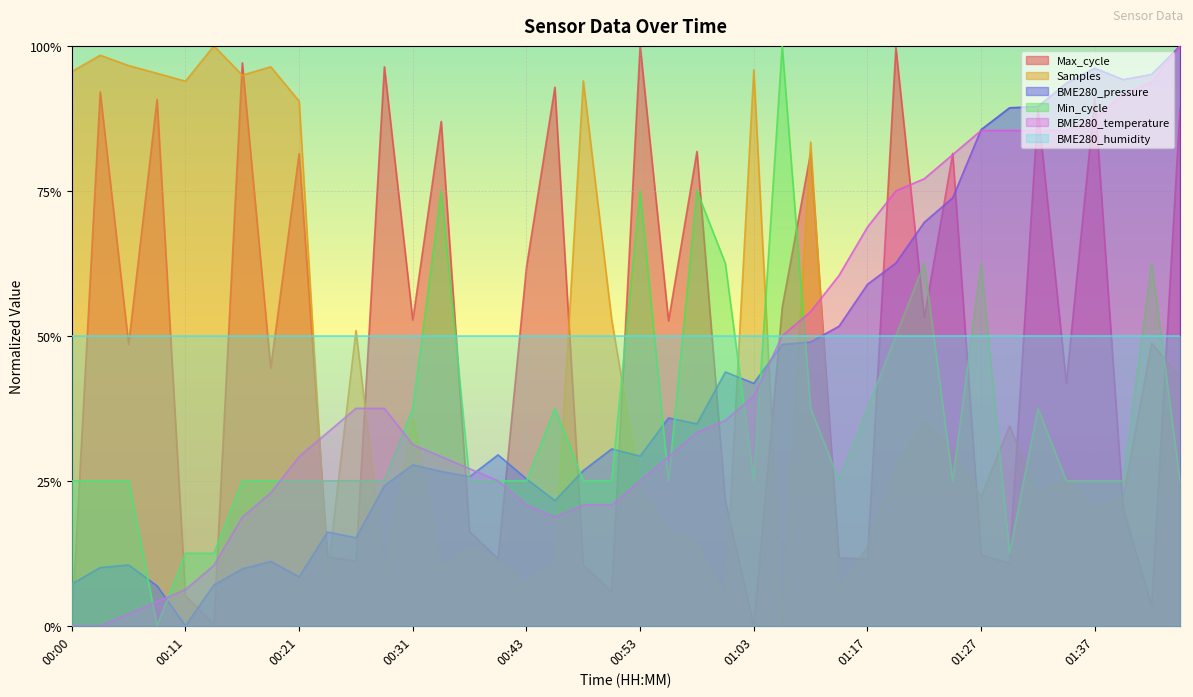

At which category is the sum across all series the highest?

01:44